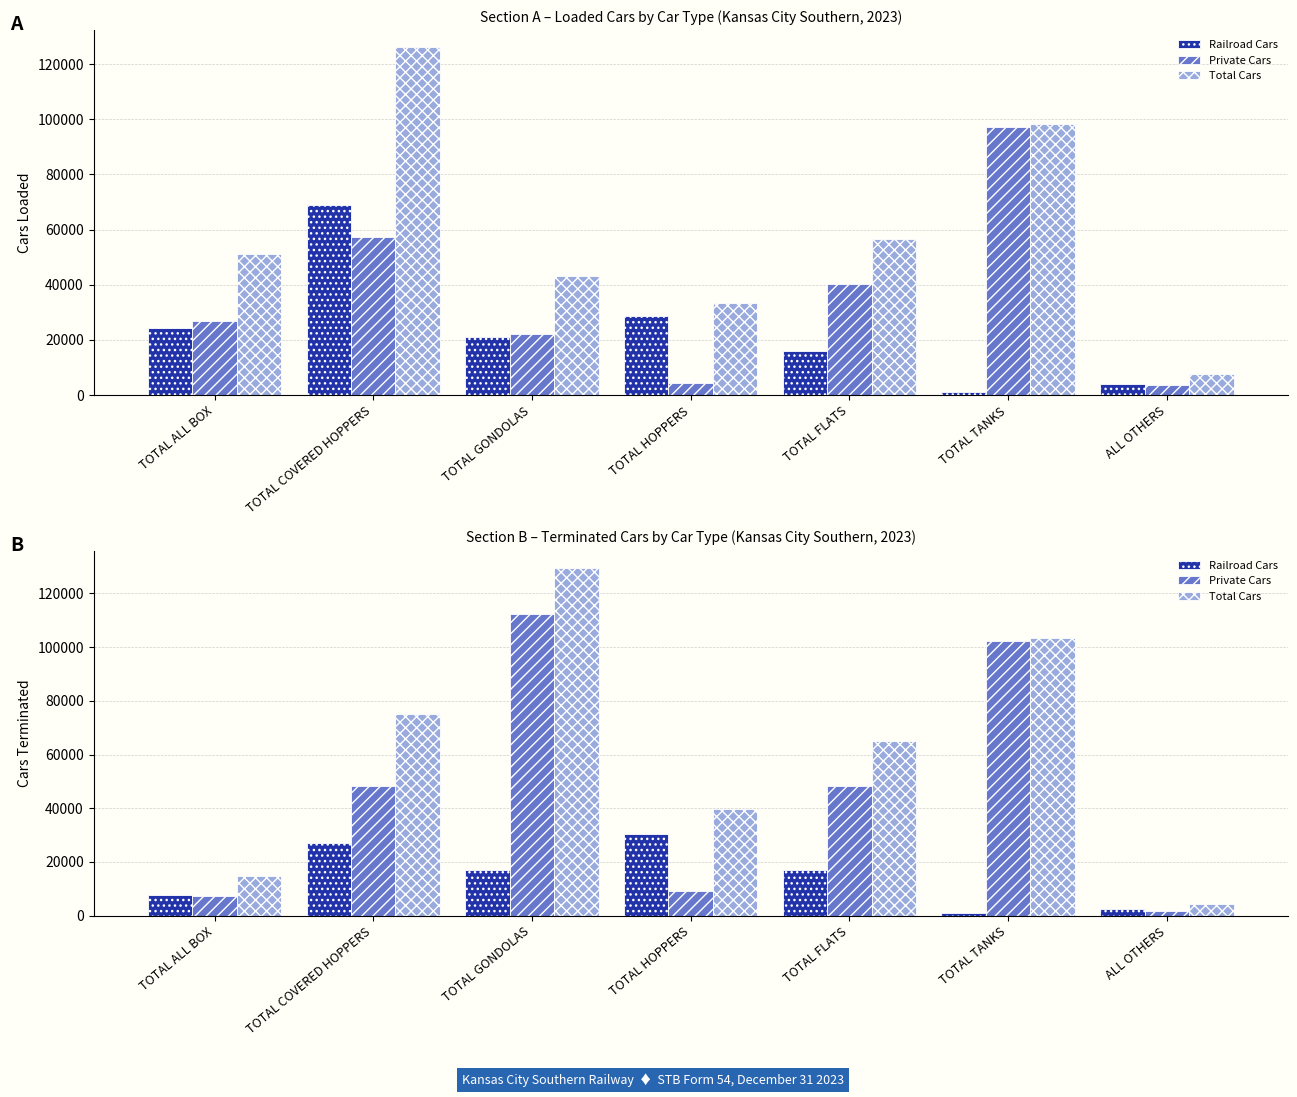

Which series has the largest range (max minus min)?

Total Cars